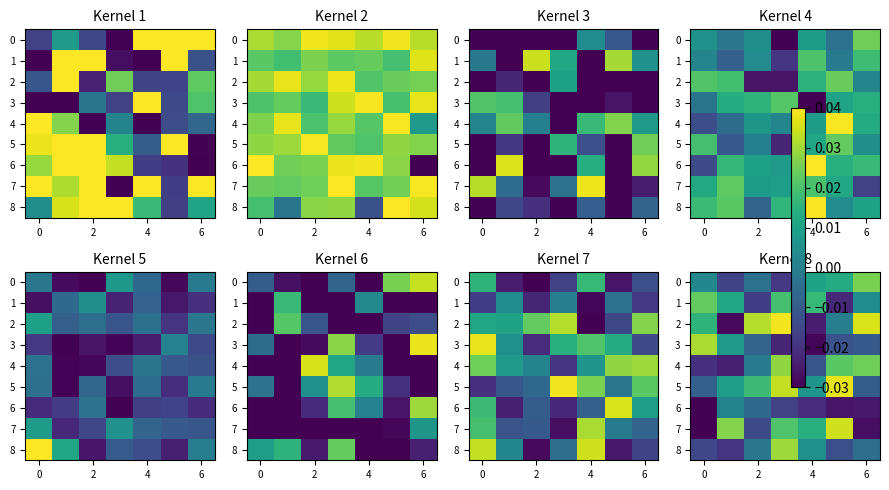

The value of row_7 at 6 is 0.0. True or false?

True